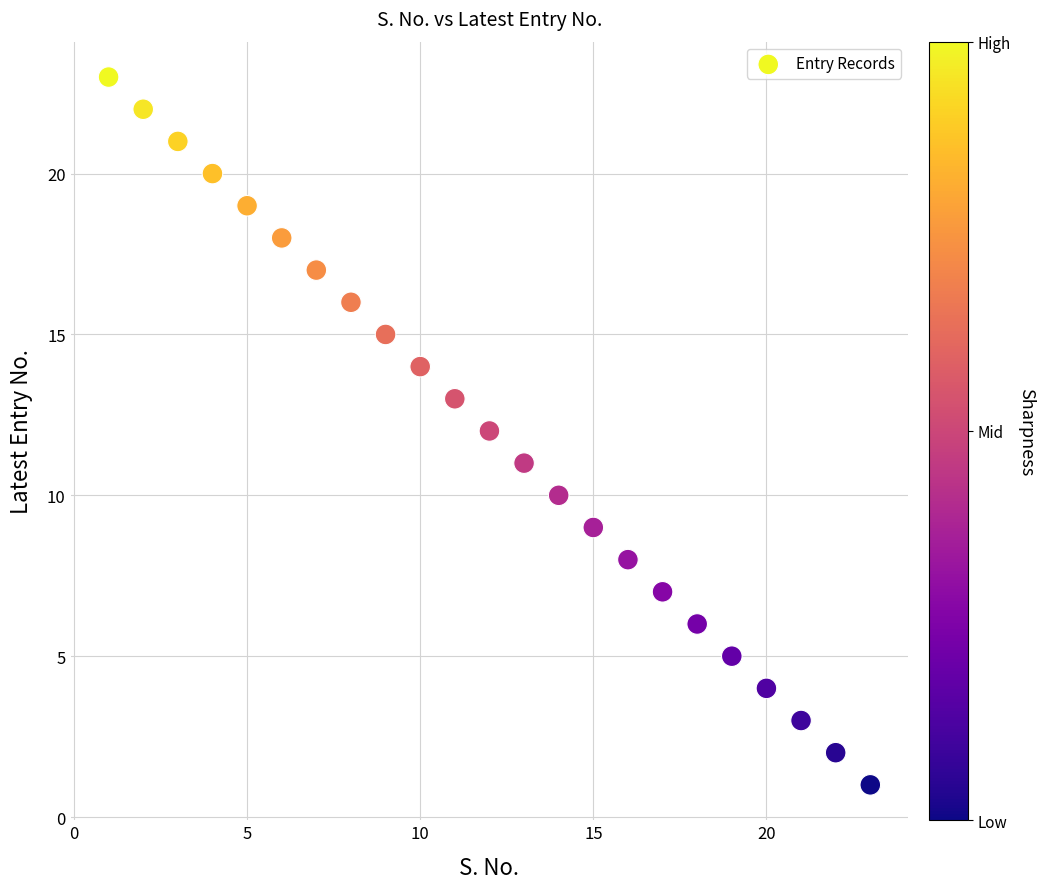

What is the range of X values (max minus min)?

22